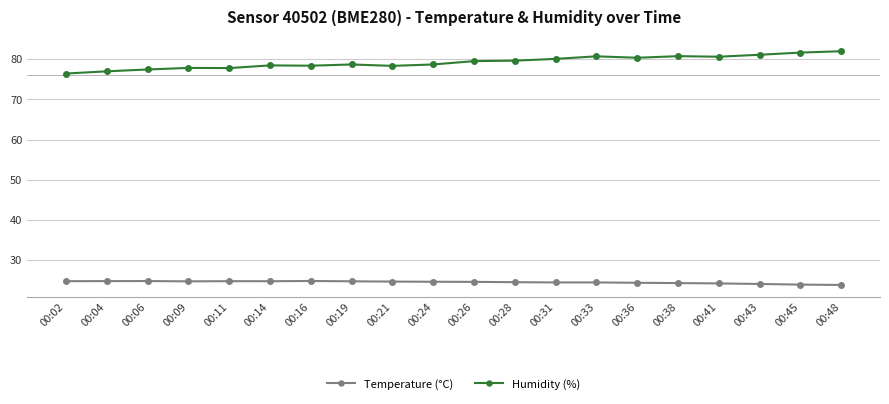

What is the sum of all Temperature (°C) values?

488.6